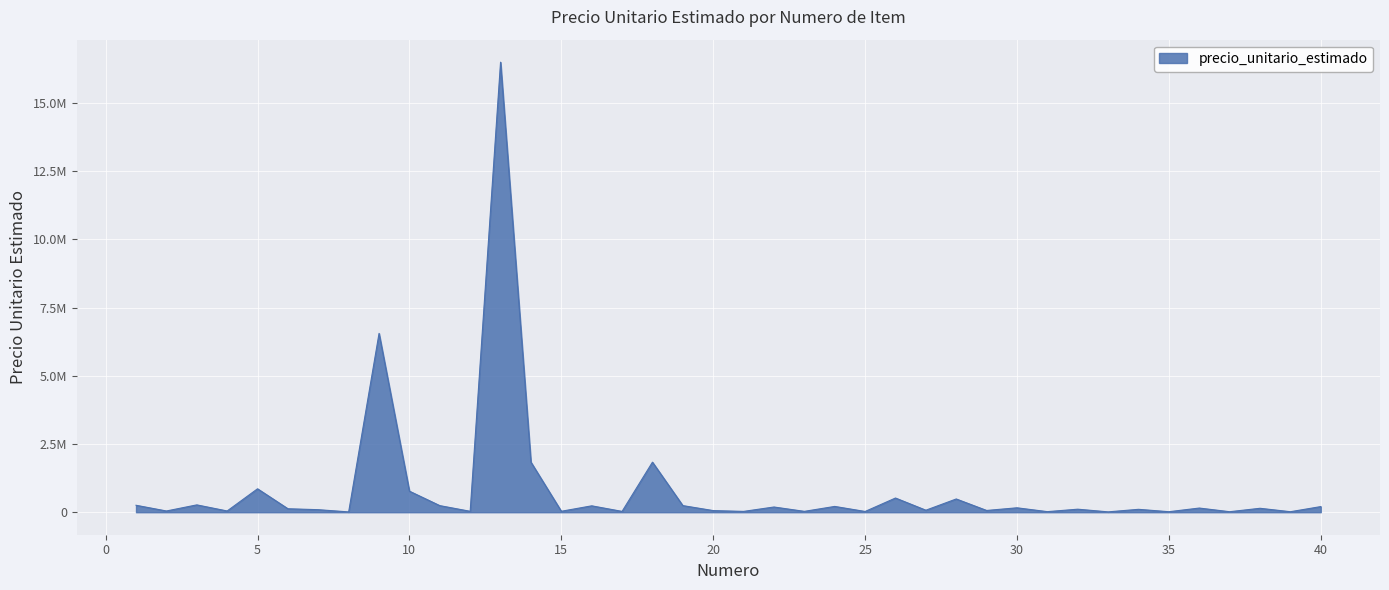

Rank the categories by value from lowest to highest.

8, 33, 35, 39, 37, 31, 25, 21, 17, 23, 12, 15, 2, 4, 20, 29, 27, 7, 34, 32, 6, 38, 36, 30, 22, 40, 24, 16, 11, 19, 1, 3, 28, 26, 10, 5, 18, 14, 9, 13